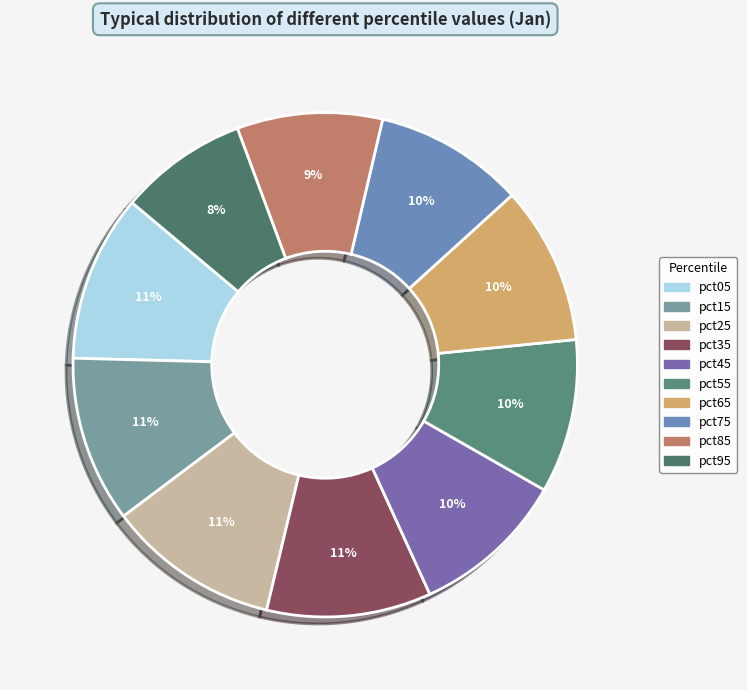

Which slice is the smallest?

pct95